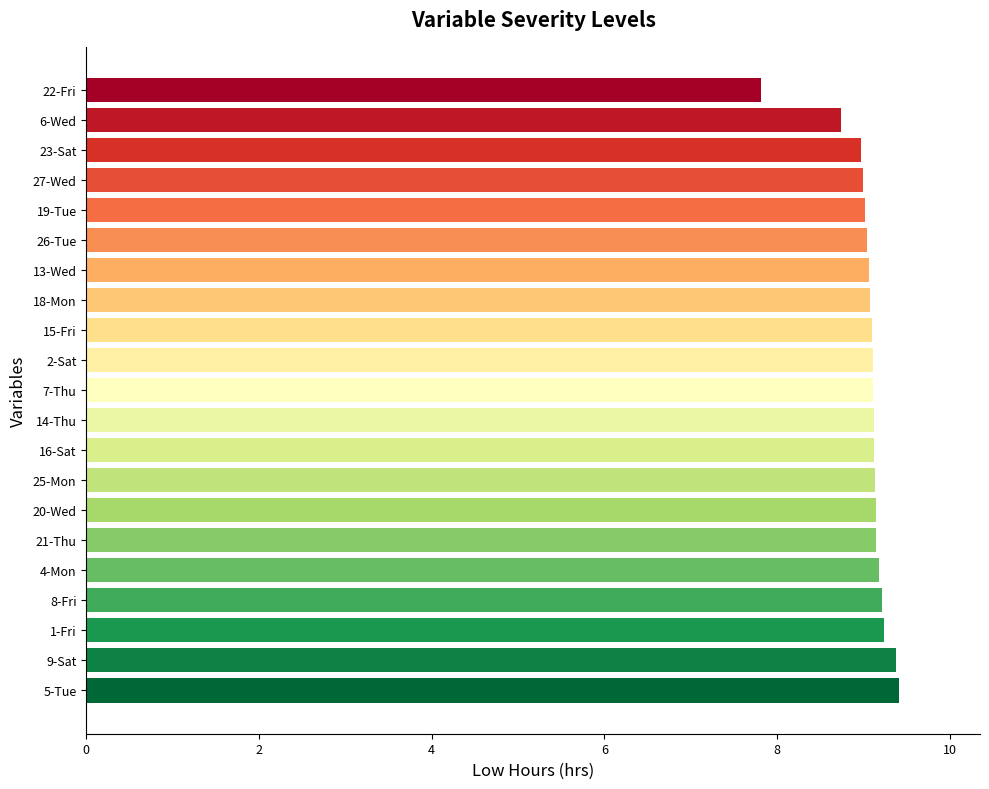

What is the difference between the maximum and minimum values?

1.6